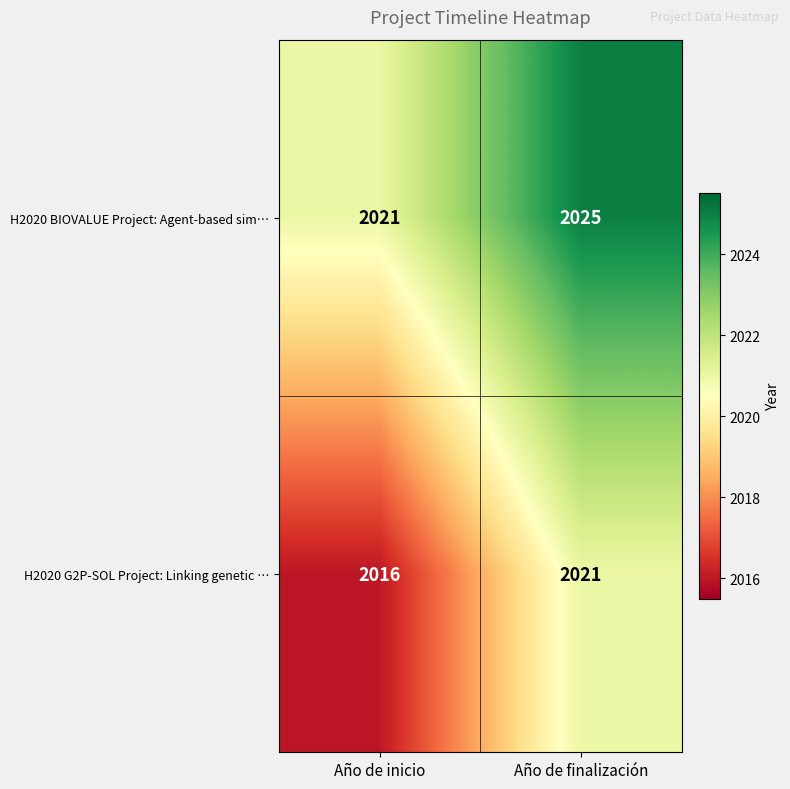

At how many categories does at least one series exceed 2023?

1